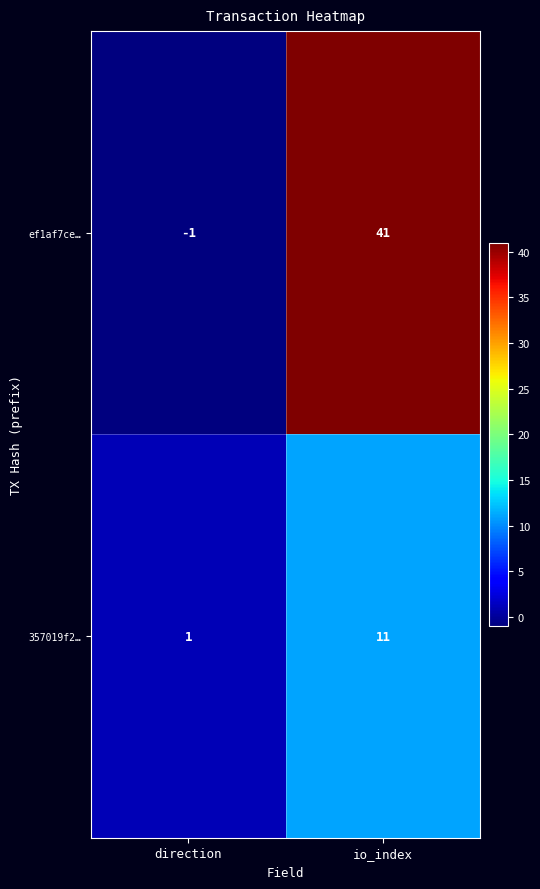

List the series in order of their overall mean, lowest first.

357019f2…, ef1af7ce…